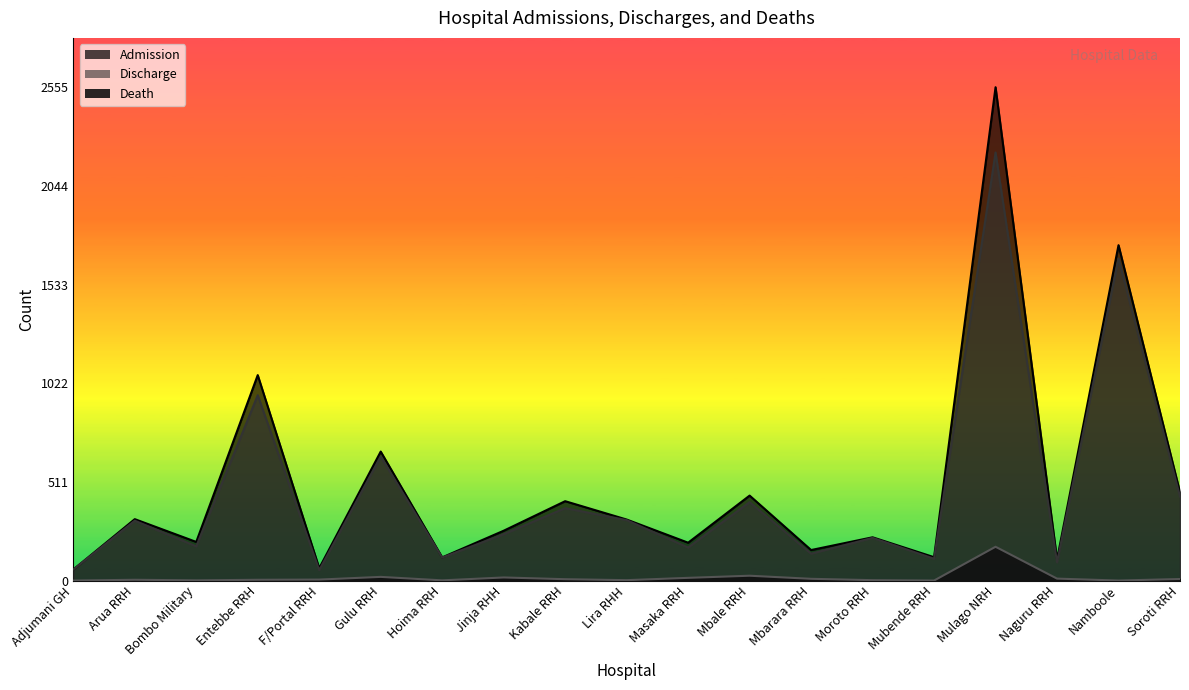

Is it true that Death equals -68 at Adjumani GH?

False